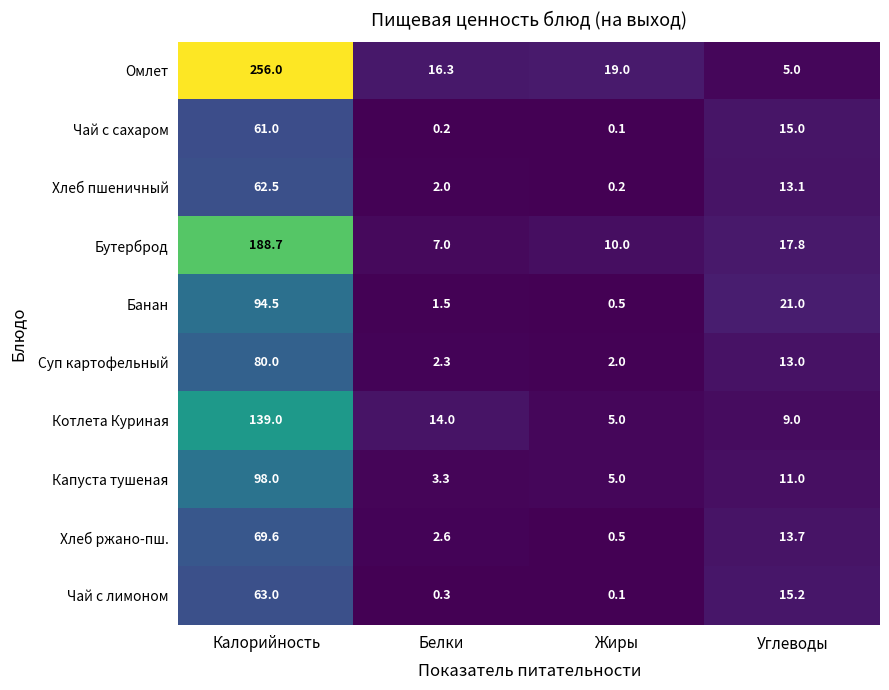

Count the number of categories in the chart.

4